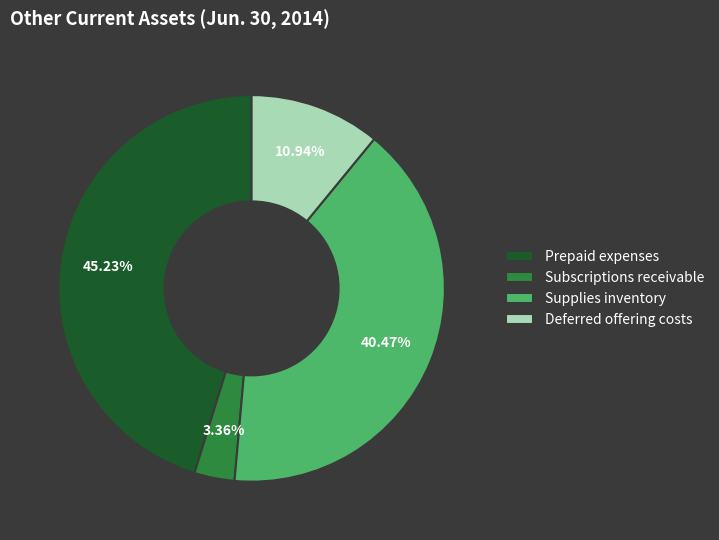

How many segments does this pie chart have?

4